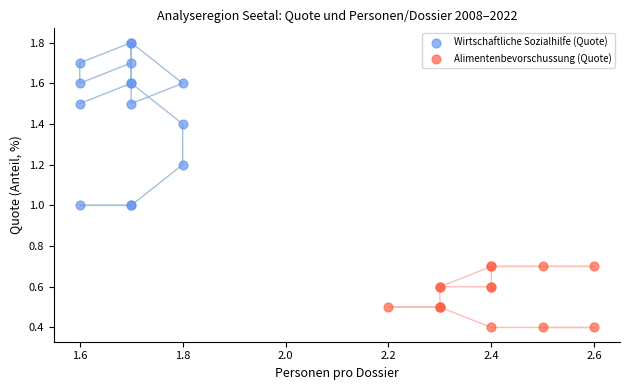

Which series reaches the minimum Y coordinate?

Alimentenbevorschussung (Quote)